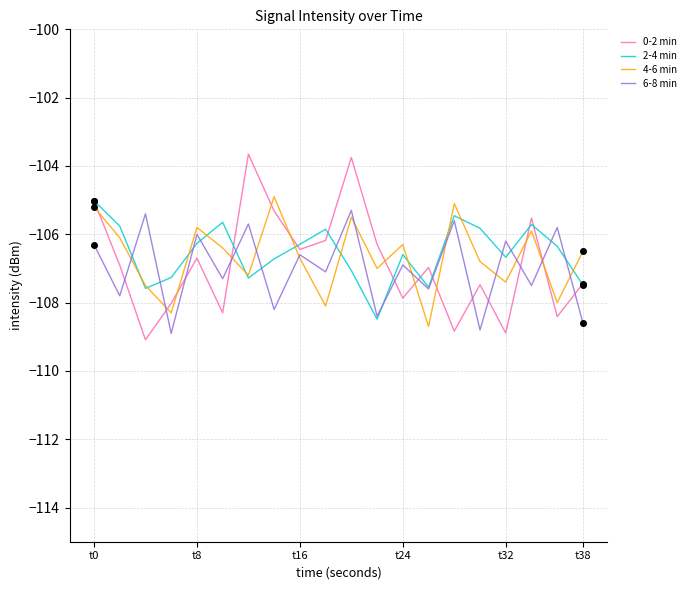

What is the minimum value for 6-8 min?

-108.9